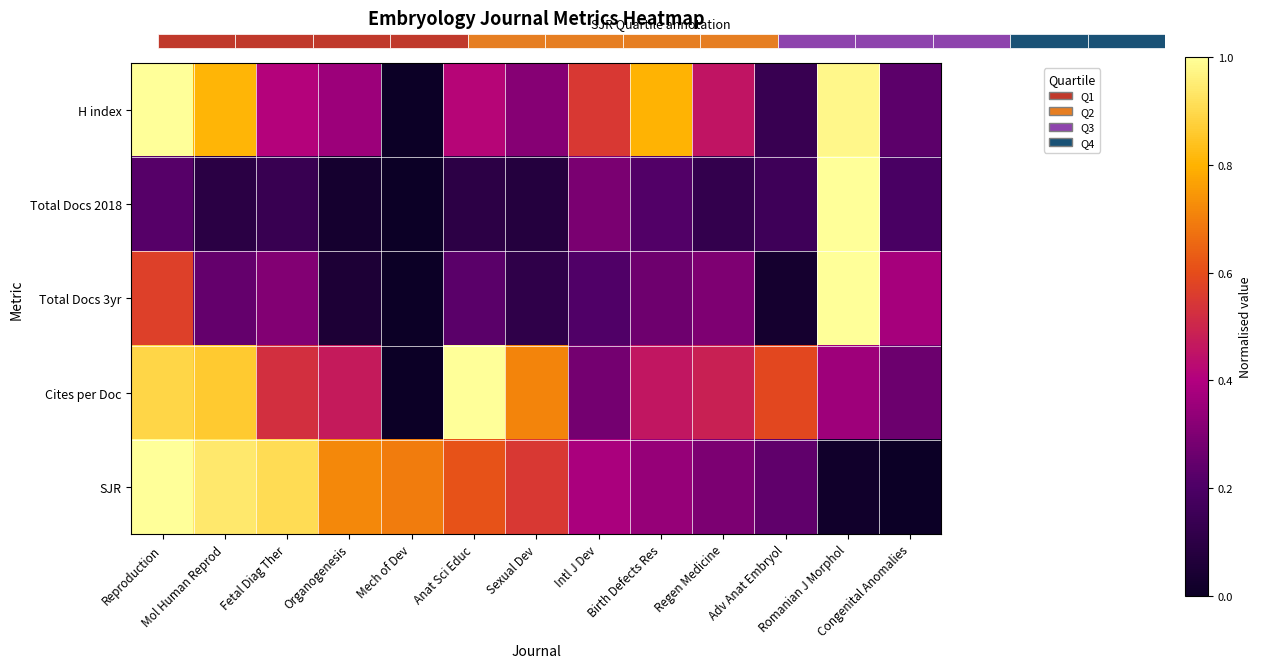

Is it true that SJR equals 0.4 at Intl J Dev?

True